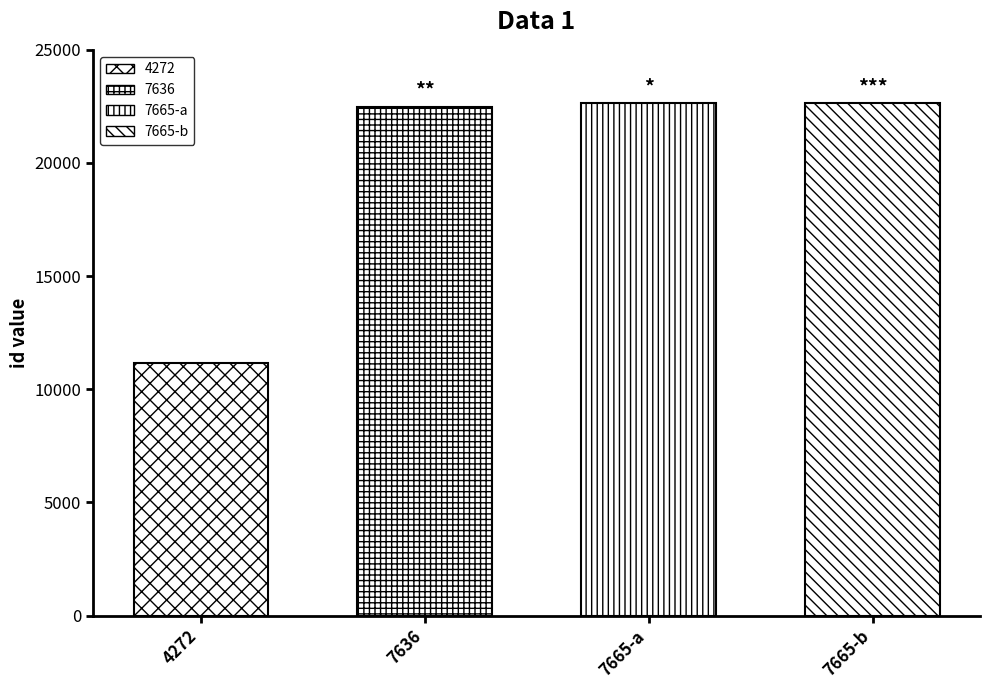

Rank the categories by value from highest to lowest.

7665-b, 7665-a, 7636, 4272